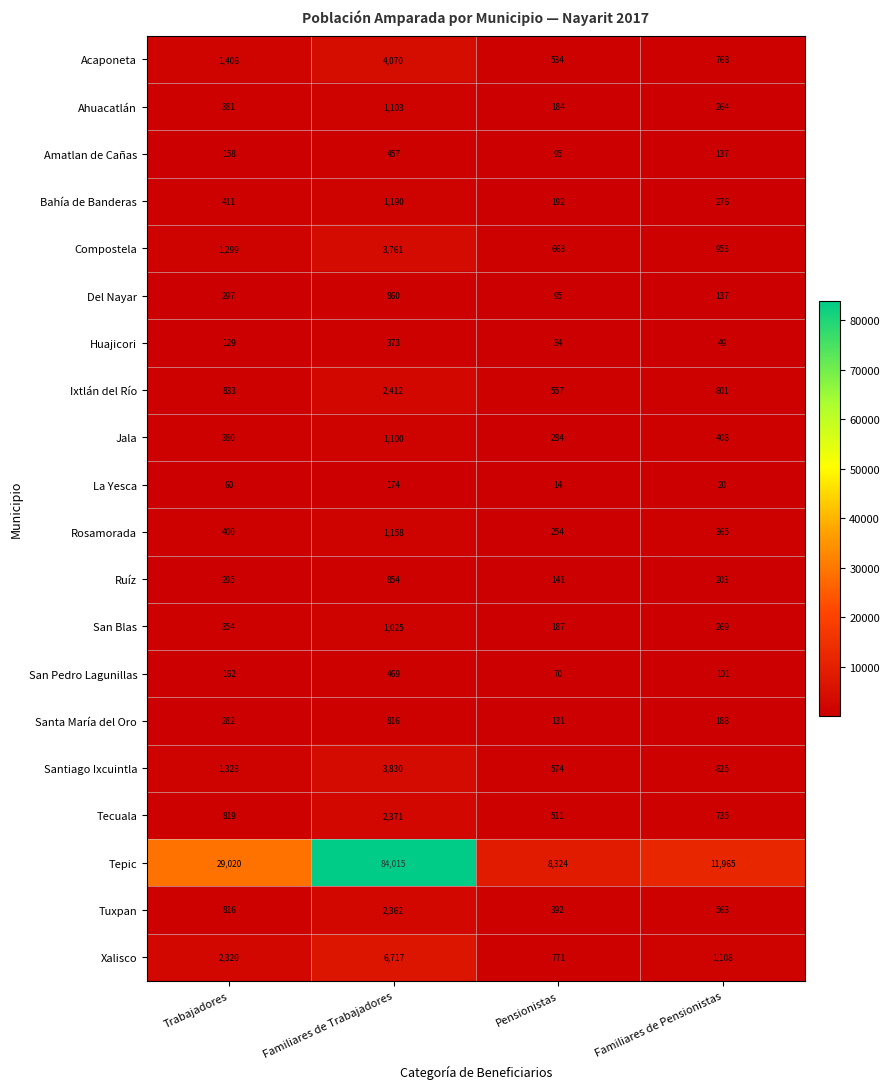

Where is Ruíz nearest to the value 497?

Trabajadores